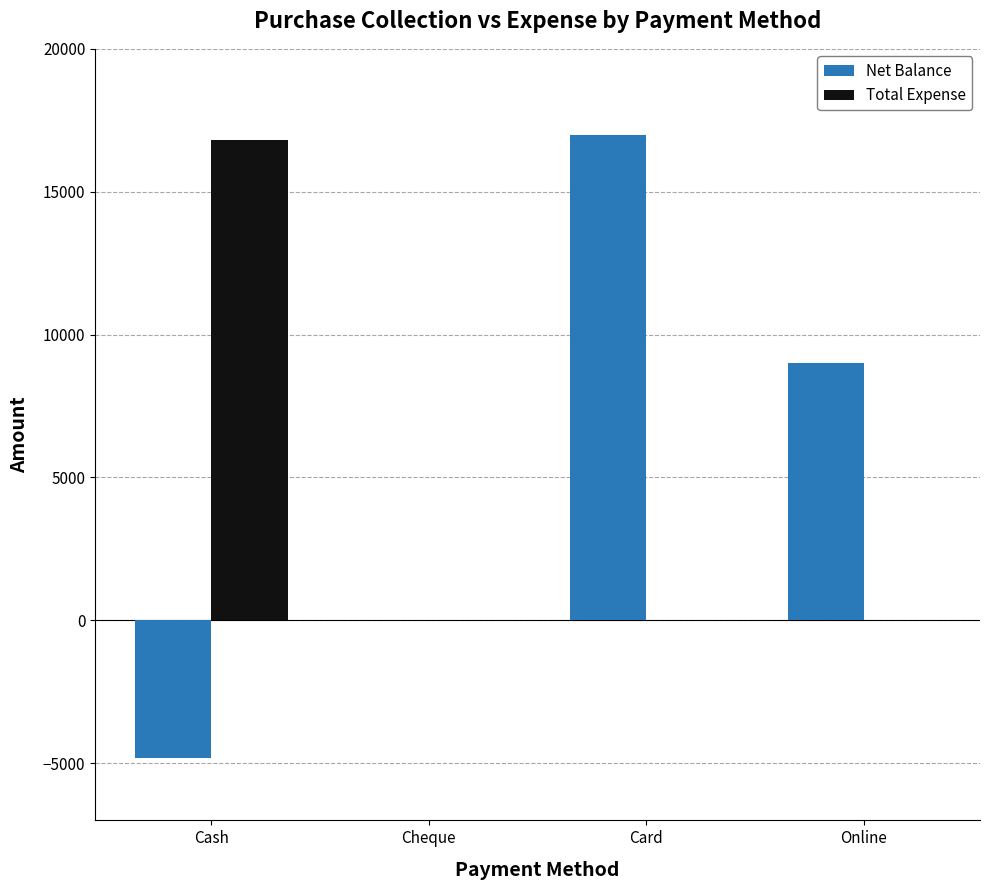

What is the sum of all Total Expense values?

16811